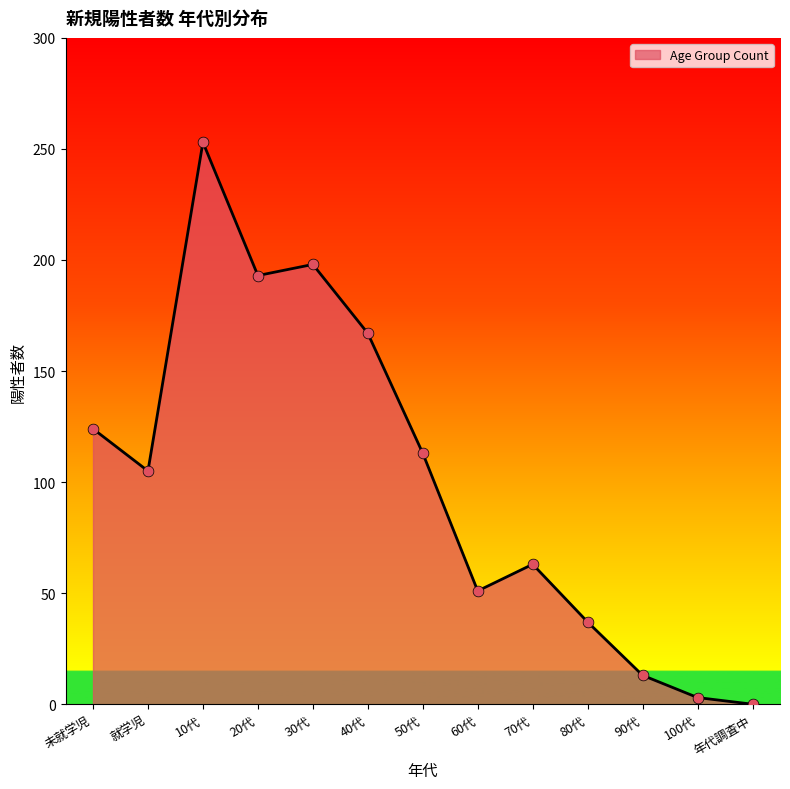

What is the ratio of the value at 未就学児 to the value at 50代?

1.1